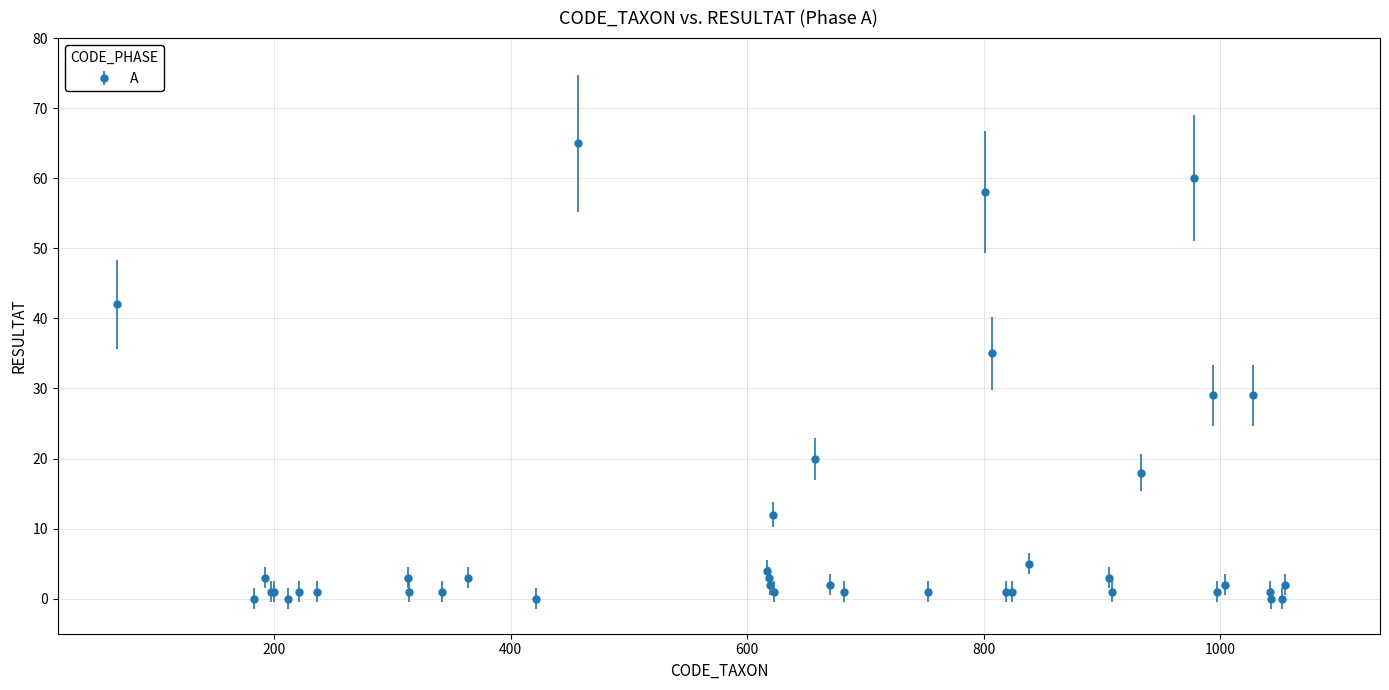

What is the maximum value shown in the chart?

65